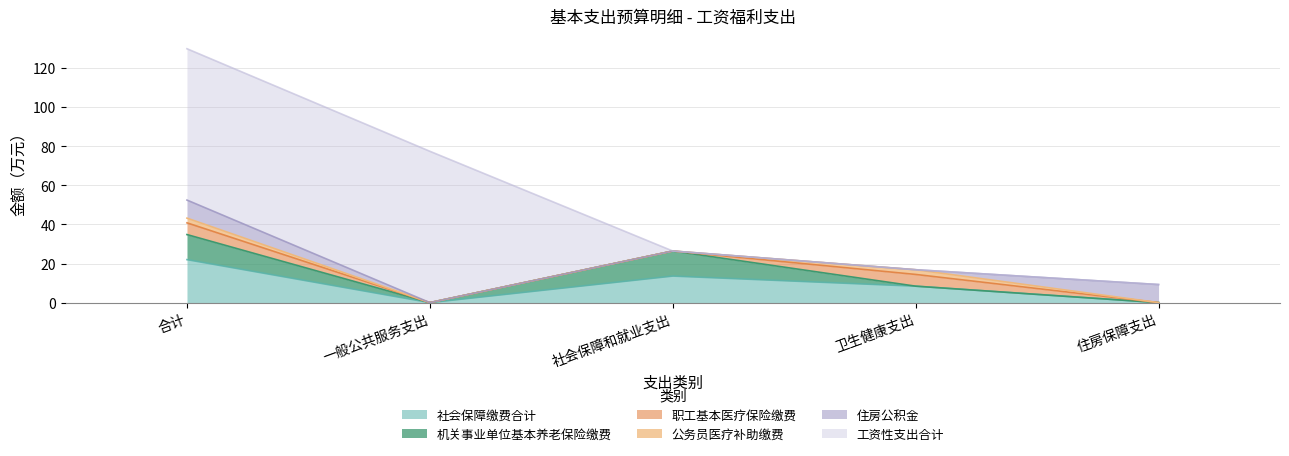

True or false: 住房公积金 has a value of -6.5 at 一般公共服务支出.

False